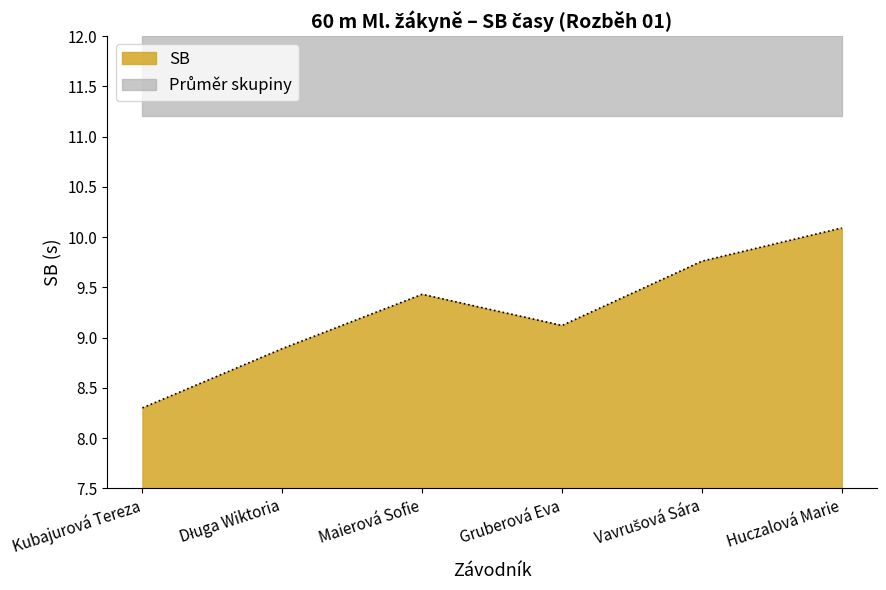

True or false: the data shows 17.7 at Huczalová Marie.

False